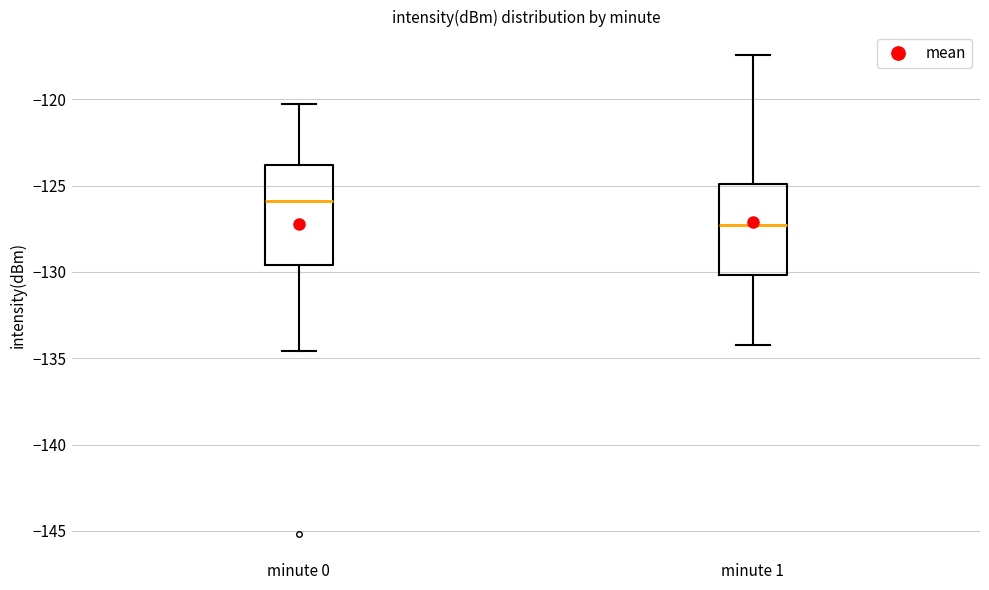

Where does the lower whisker of the box for minute 1 end on the y-axis? The values are not printed on the chart, so give them approximately, as read against the axis.

-134.0